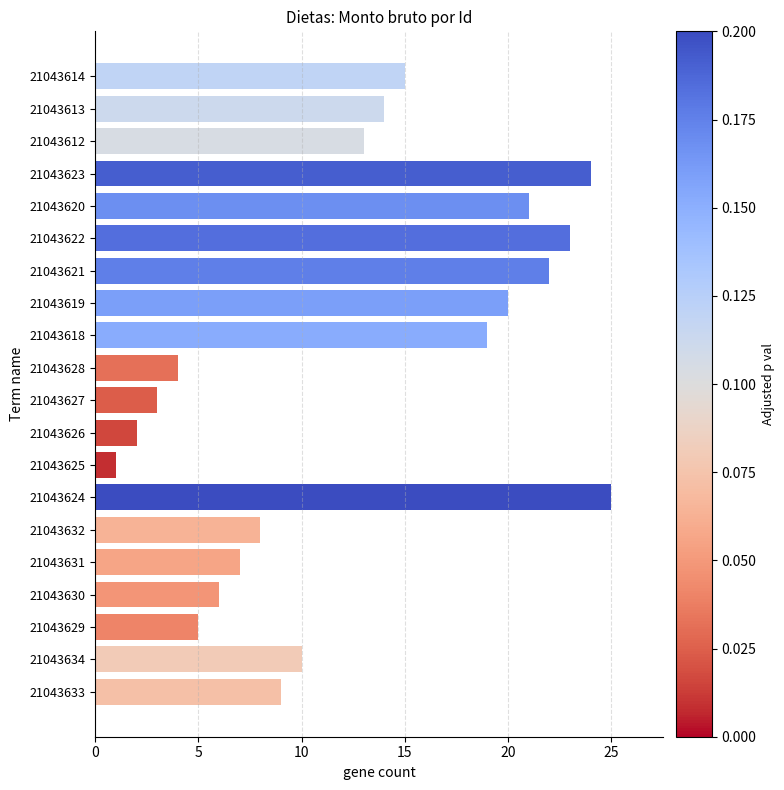

True or false: the data shows 22 at 21043621.

True